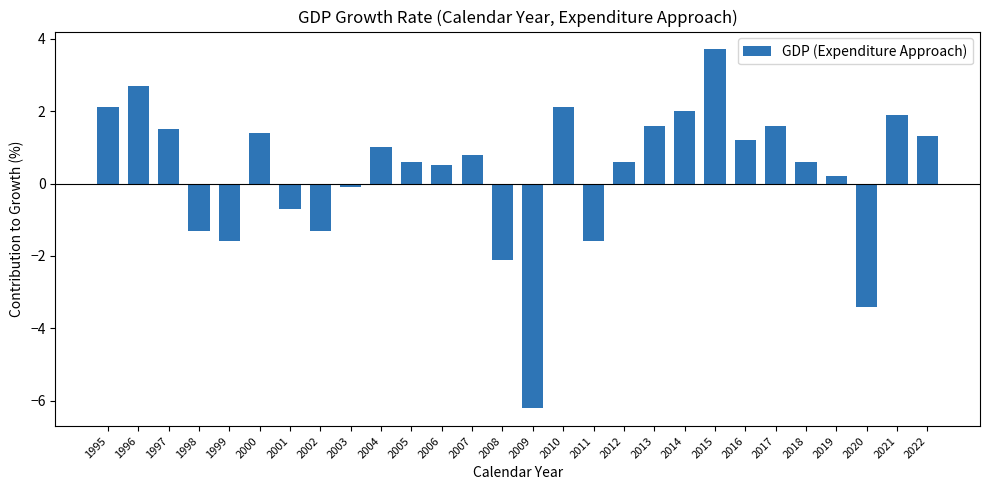

Reading left to right, list all the values displayed in this chart.

2.1	2.7	1.5	-1.3	-1.6	1.4	-0.7	-1.3	-0.1	1.0	0.6	0.5	0.8	-2.1	-6.2	2.1	-1.6	0.6	1.6	2.0	3.7	1.2	1.6	0.6	0.2	-3.4	1.9	1.3